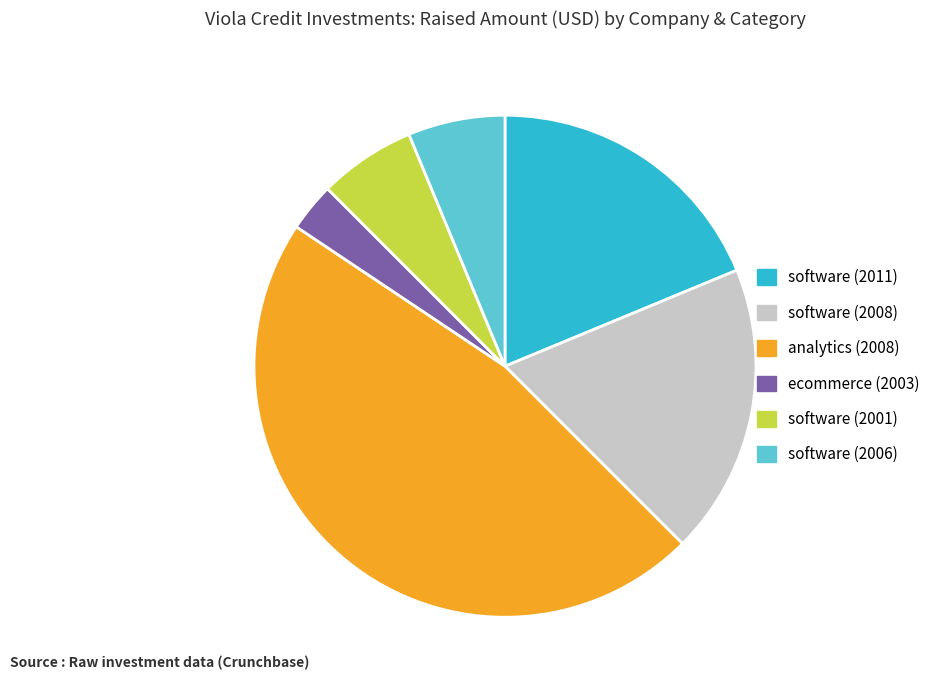

Combined, do ecommerce (2003) and software (2006) account for over 50%?

No